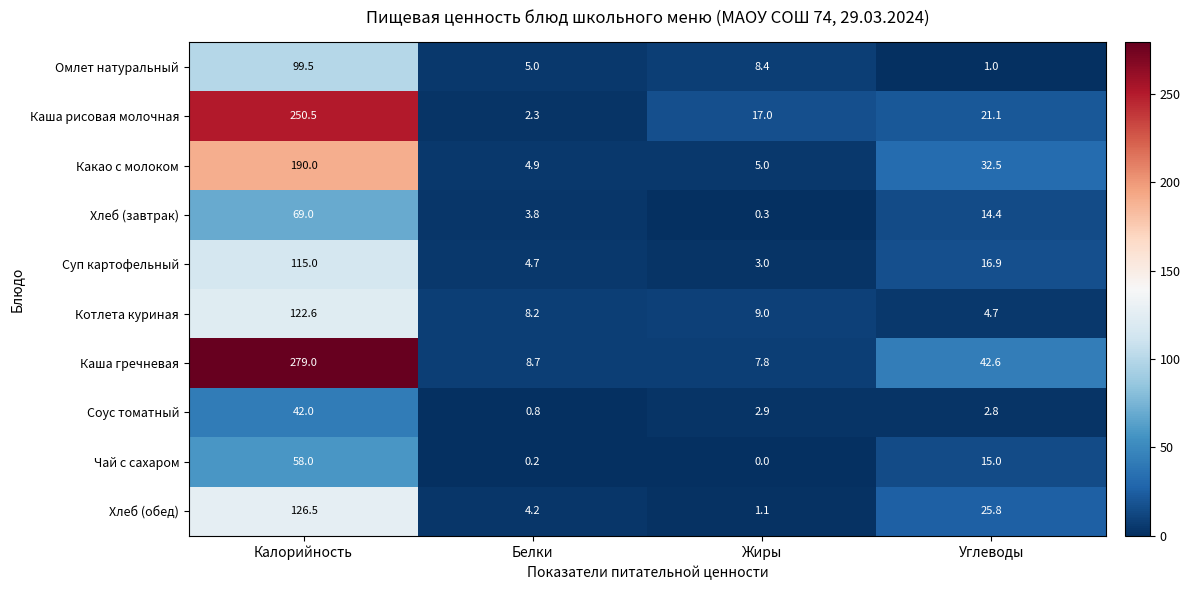

Which category has the highest value across all series?

Калорийность